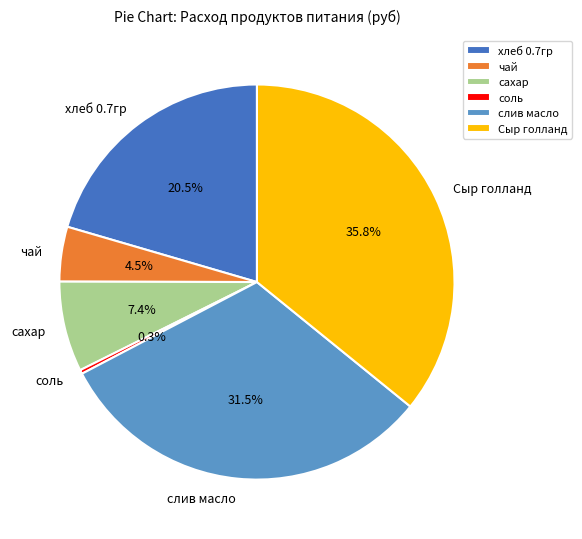

How many slices are in this pie chart?

6